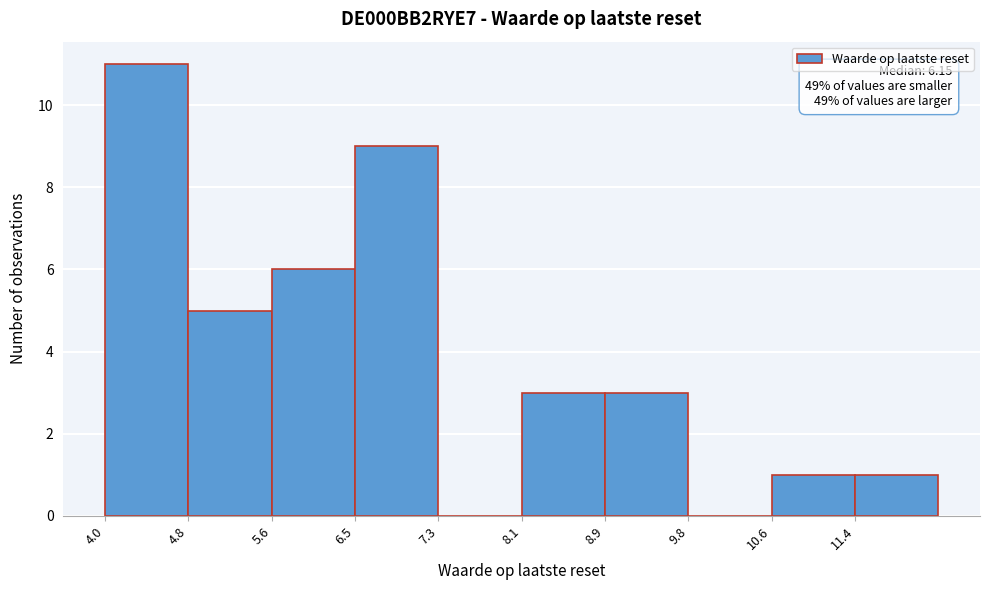

Which range on the x-axis has the tallest bar?

4.0 to 4.8